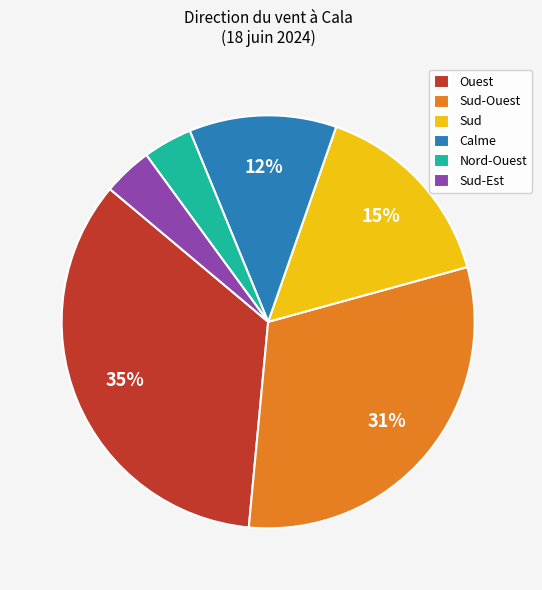

Which has a higher value, Calme or Sud?

Sud